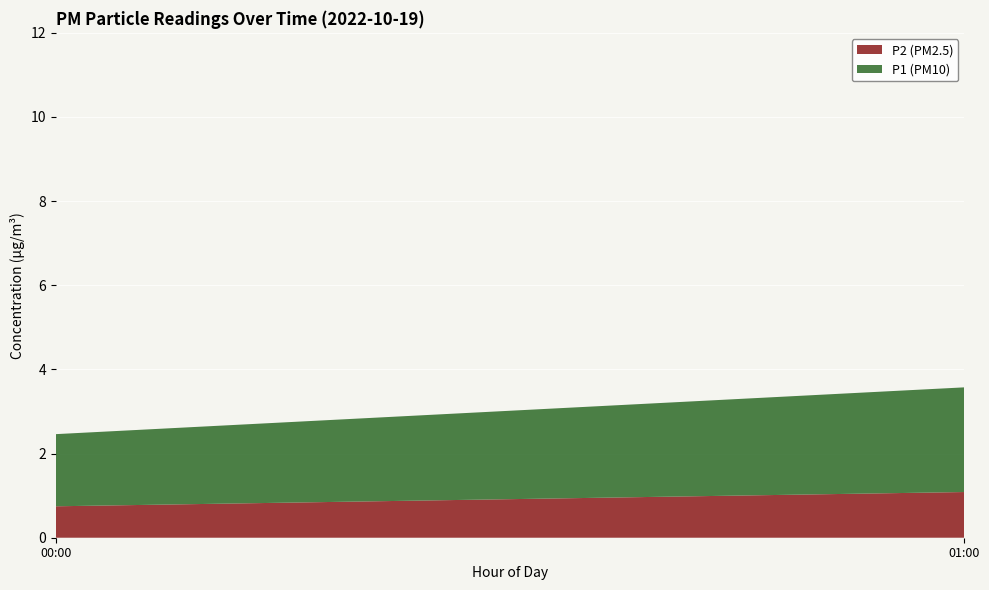

Reading left to right, transcribe the values for P2 (PM2.5).

0.7	1.1